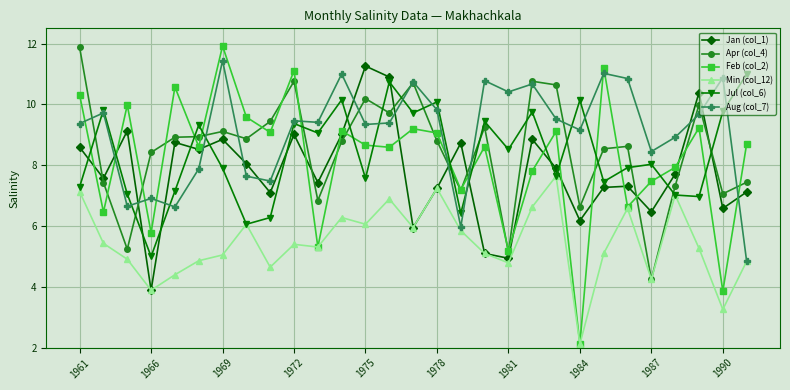

What is the value of the Jan (col_1) point at the 26th from the left?

7.7